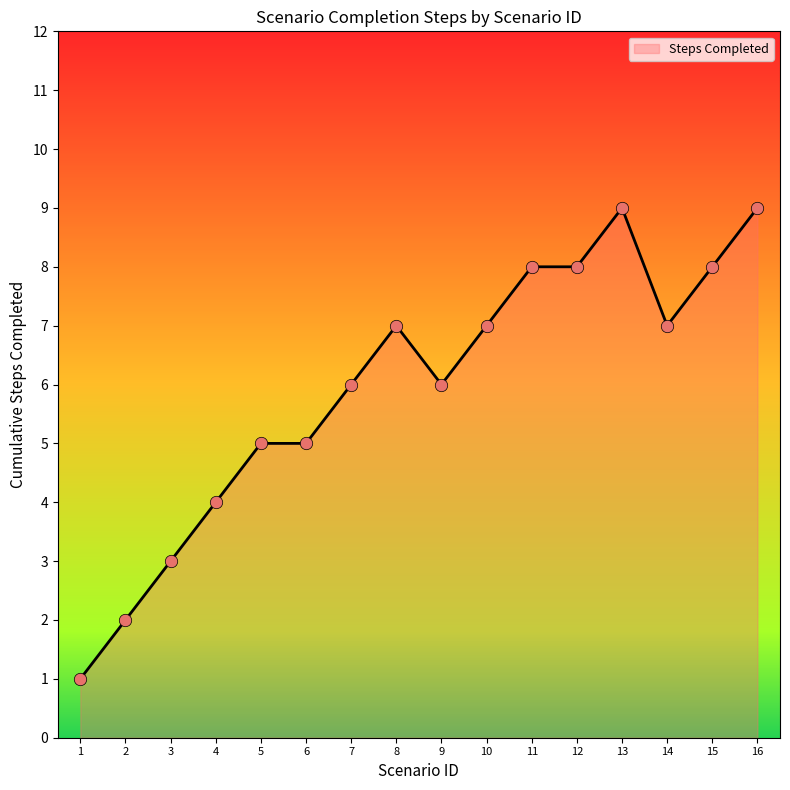

Which has a higher value, 16 or 9?

16